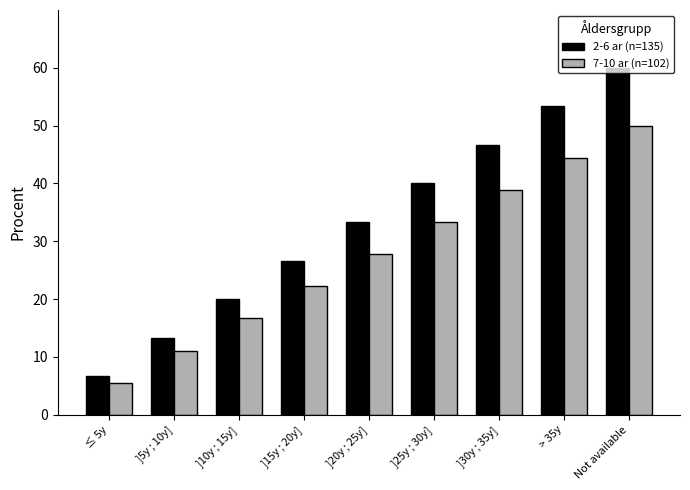

Between ]20y ; 25y] and ]30y ; 35y], which series saw the biggest shift?

2-6 ar (n=135)